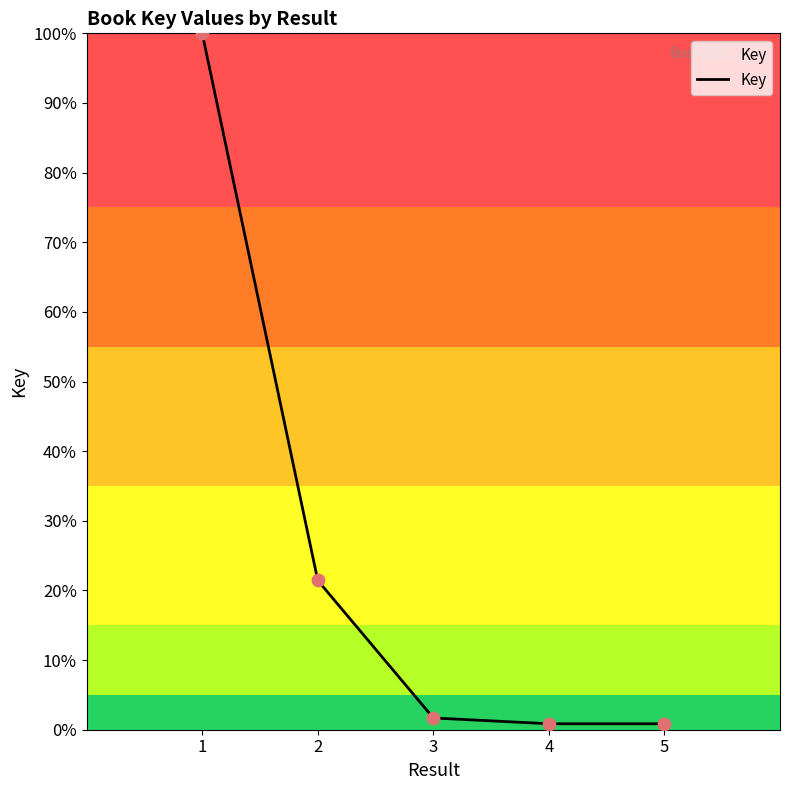

What is the change in value from 2 to 4?

-20.6